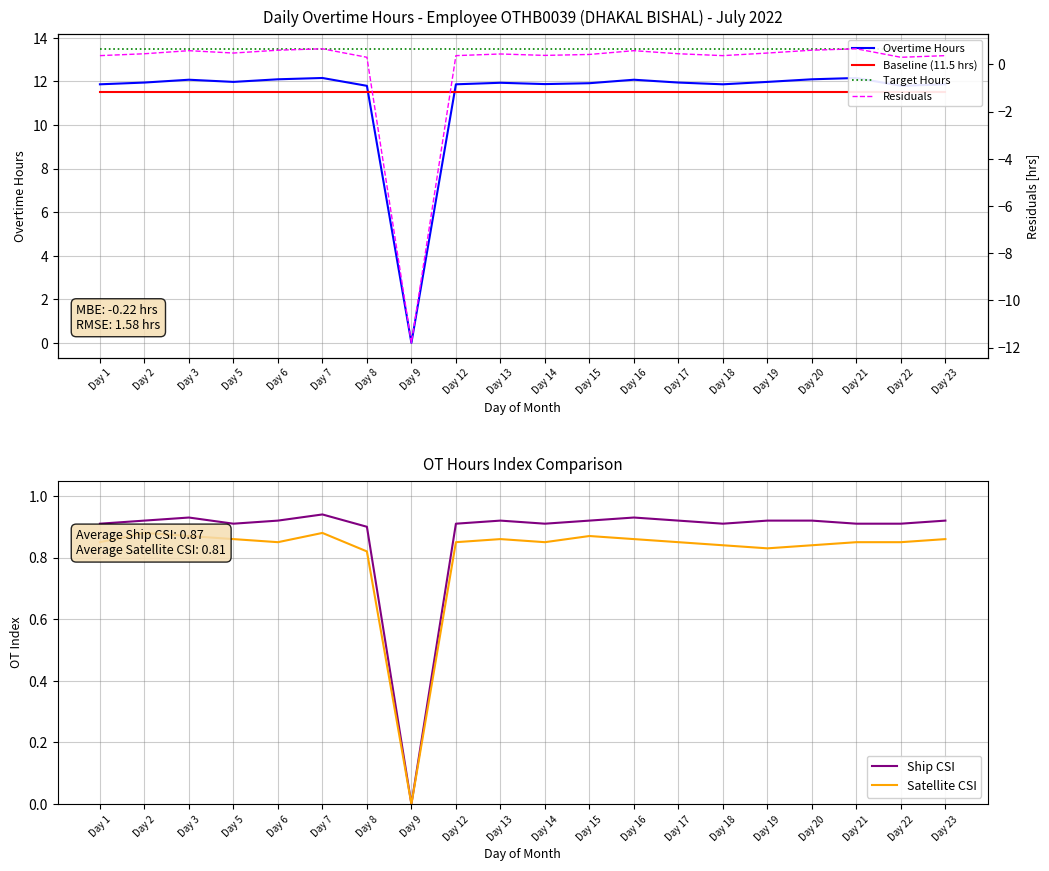

What is the difference between the highest and lowest values at Day 5?

13.0